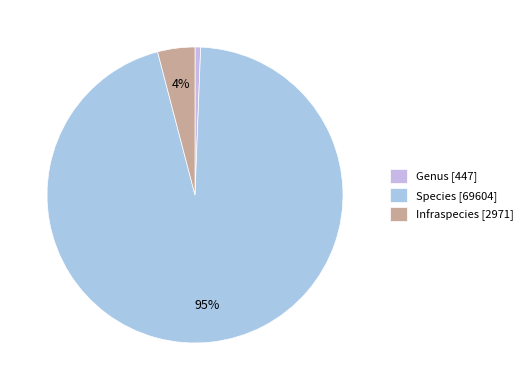

Count the number of slices in the pie.

3